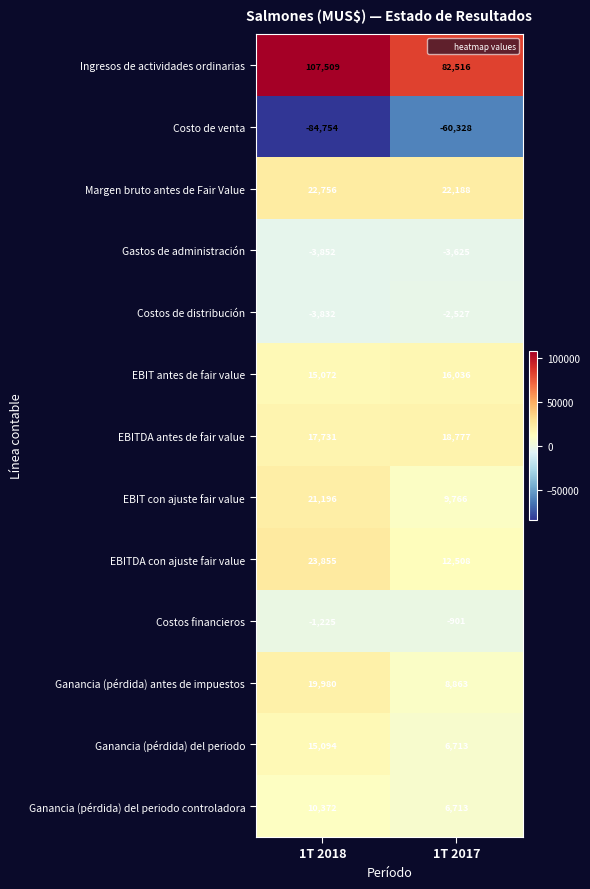

Which series has the largest total across all categories?

Ingresos de actividades ordinarias